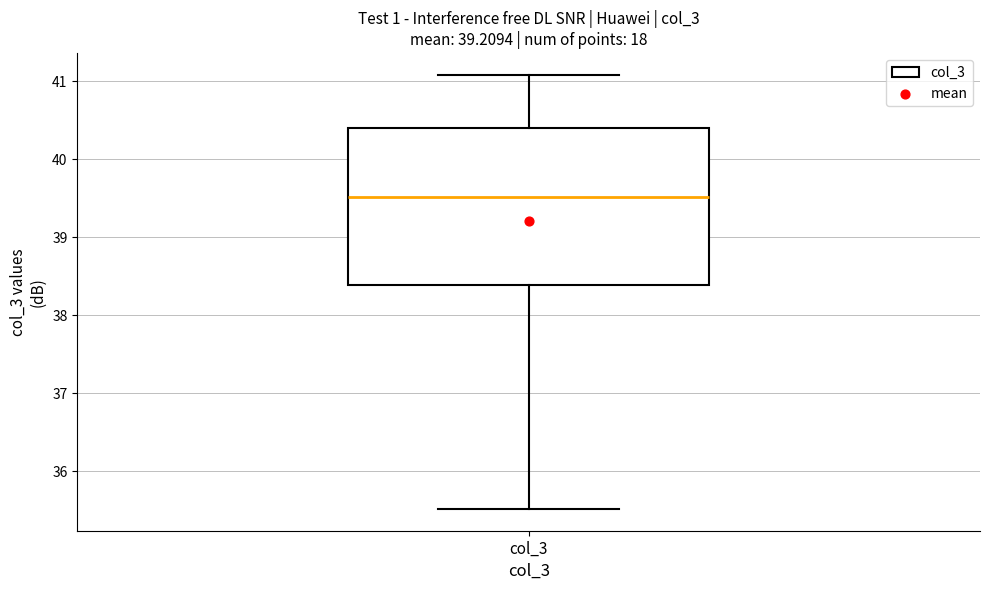

Transcribe this box plot: give where the median line is, the range the box spans, and where the two whiskers end, as read against the y-axis. The values are not printed on the chart, so give them approximately, as read against the axis.

median 39.5, box 38.4 to 40.4, whiskers 35.5 to 41.1